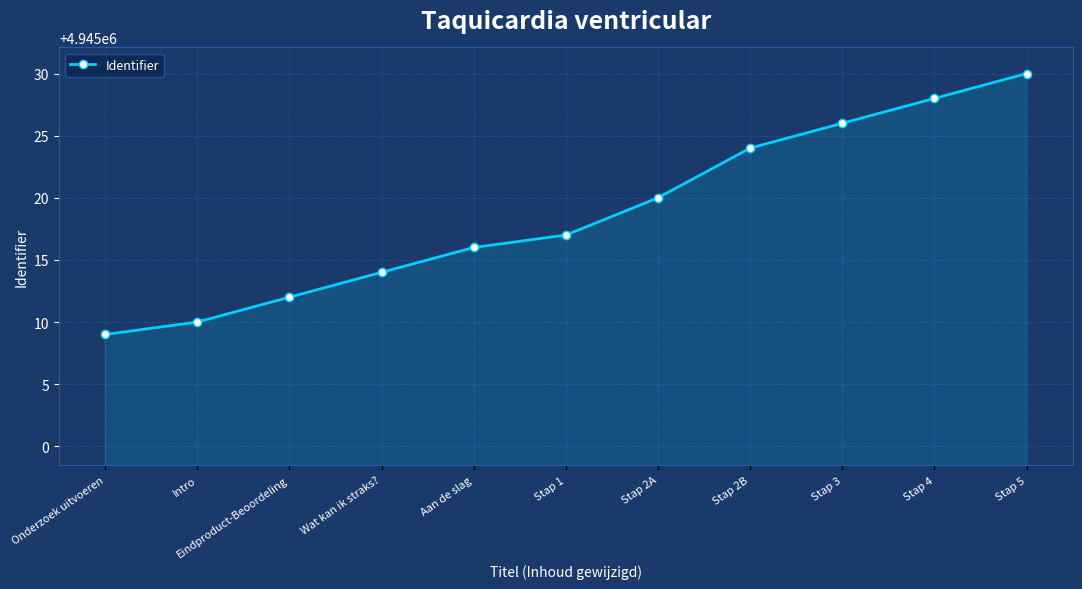

What is the difference between the maximum and minimum values?

21